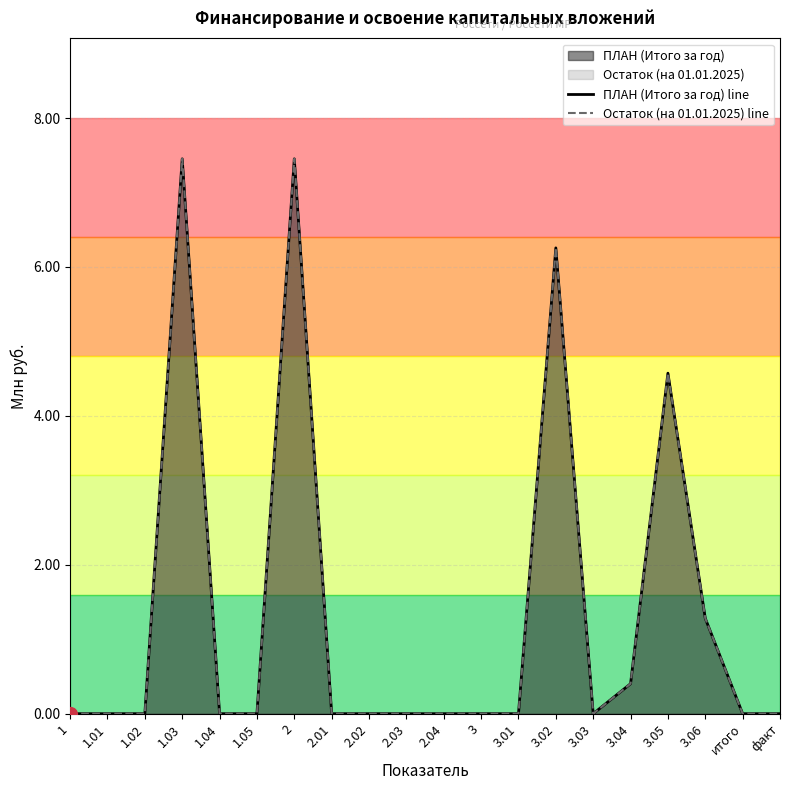

Between итого and 3.05, which is larger?

3.05